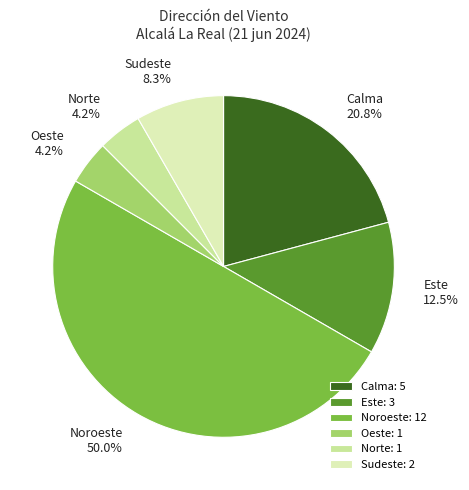

What is the largest slice in the pie chart?

Noroeste